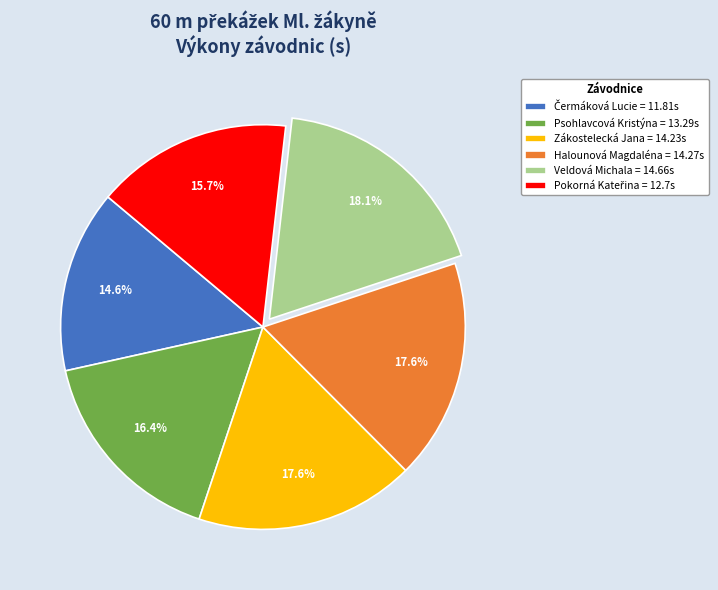

To the nearest percent, what is the average slice percentage?

17%